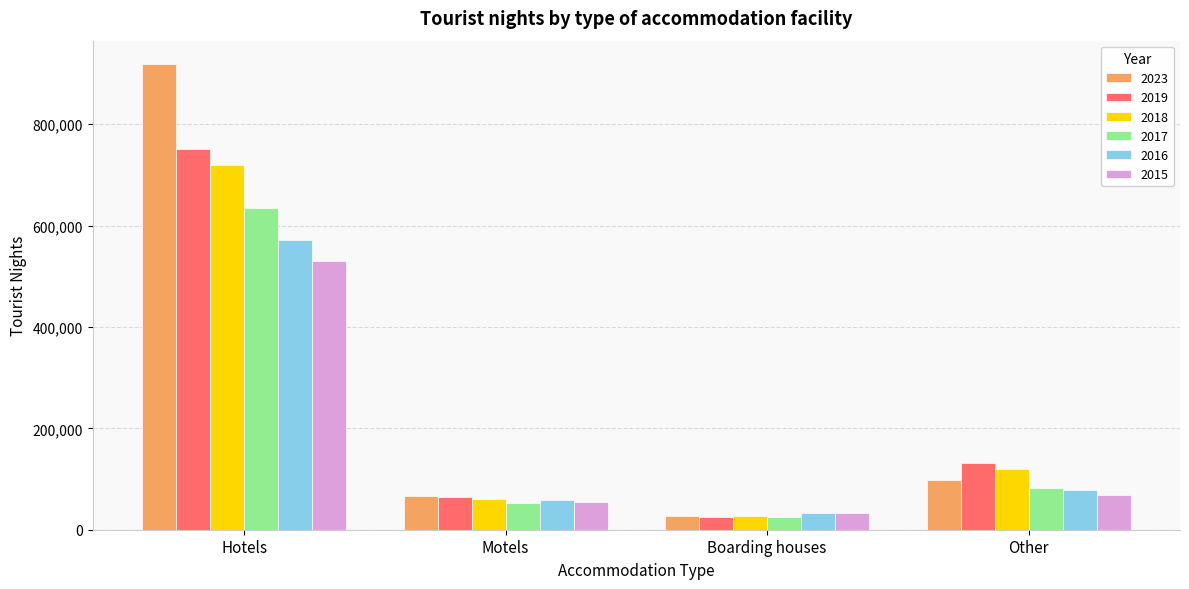

What is the difference between the highest and lowest values at Boarding houses?

7785